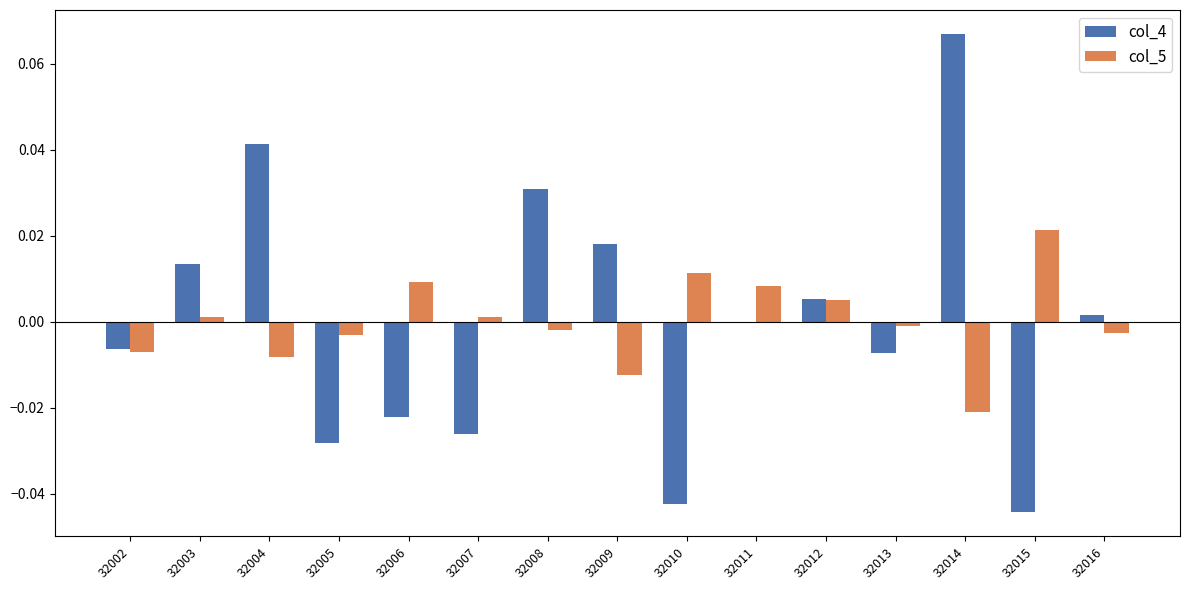

Are the bars horizontal?

No